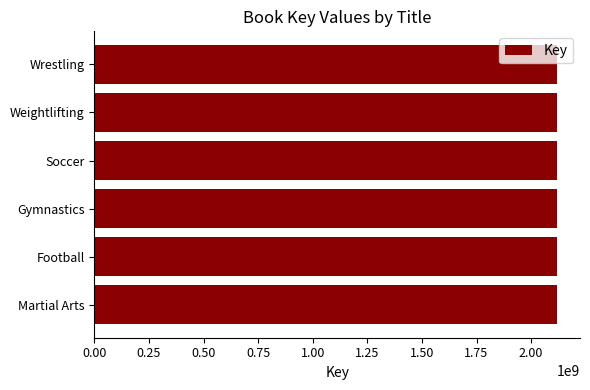

How many bars are there in total?

6